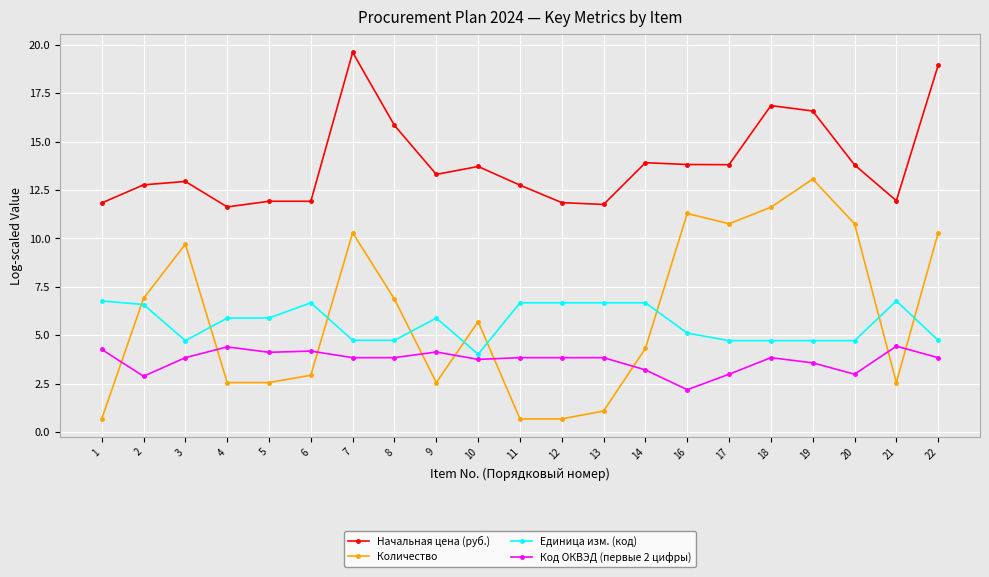

After their last crossing, which series has the higher values: Единица изм. (код) or Количество?

Количество